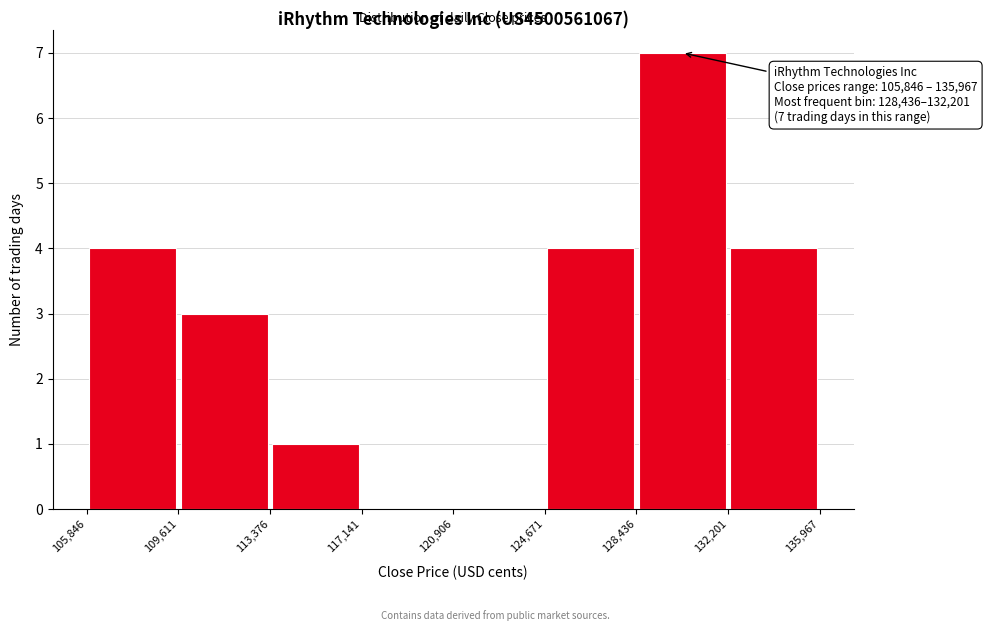

Over which range of the x-axis is the bar tallest?

128,436 to 132,201